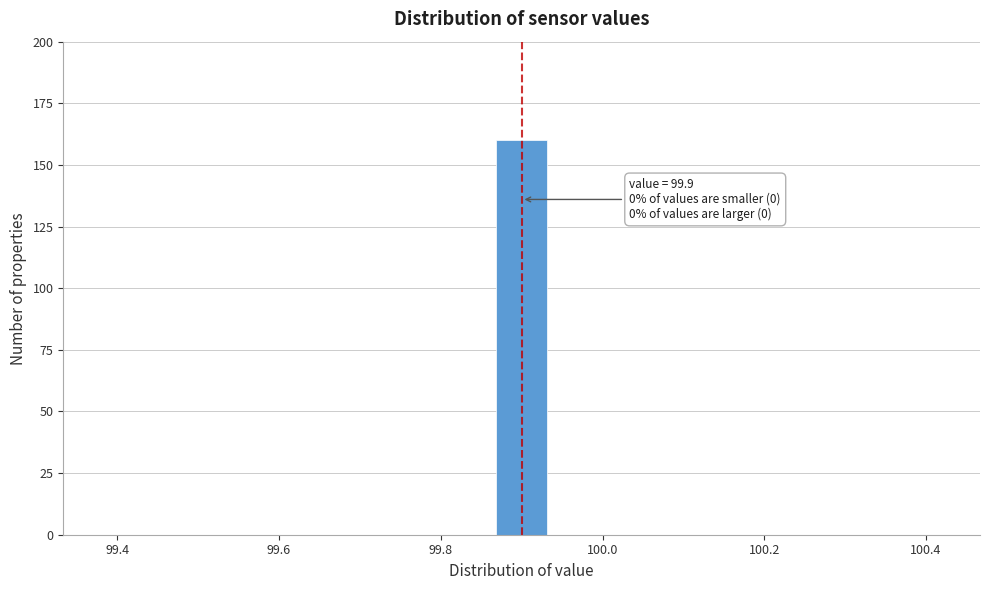

Read against the x-axis, roughly where is the centre of the tallest bar?

99.90